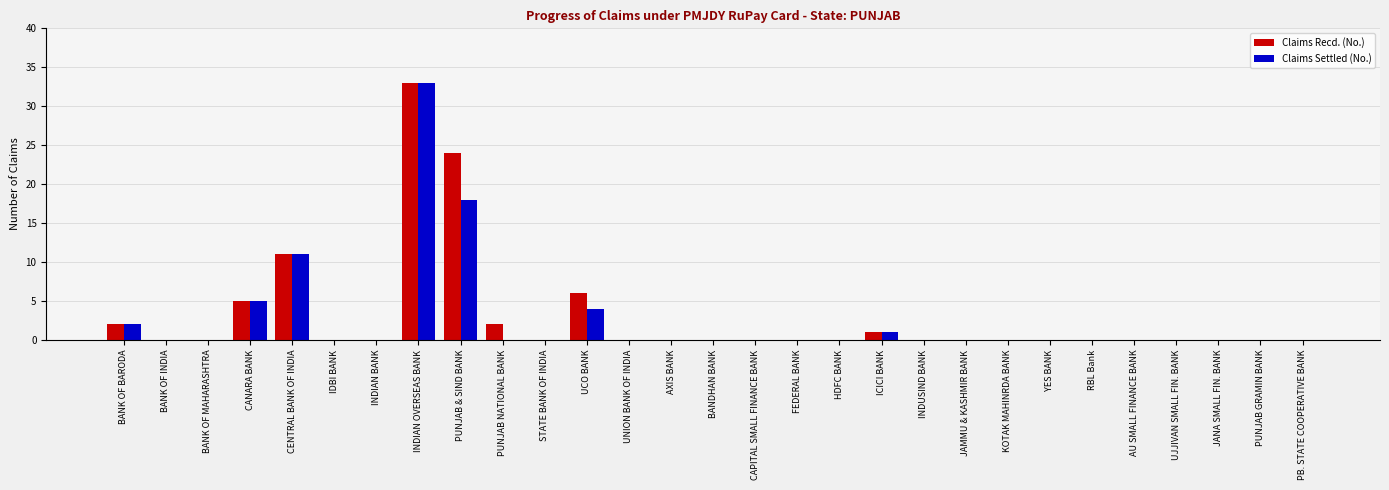

At which category is the sum across all series the highest?

INDIAN OVERSEAS BANK